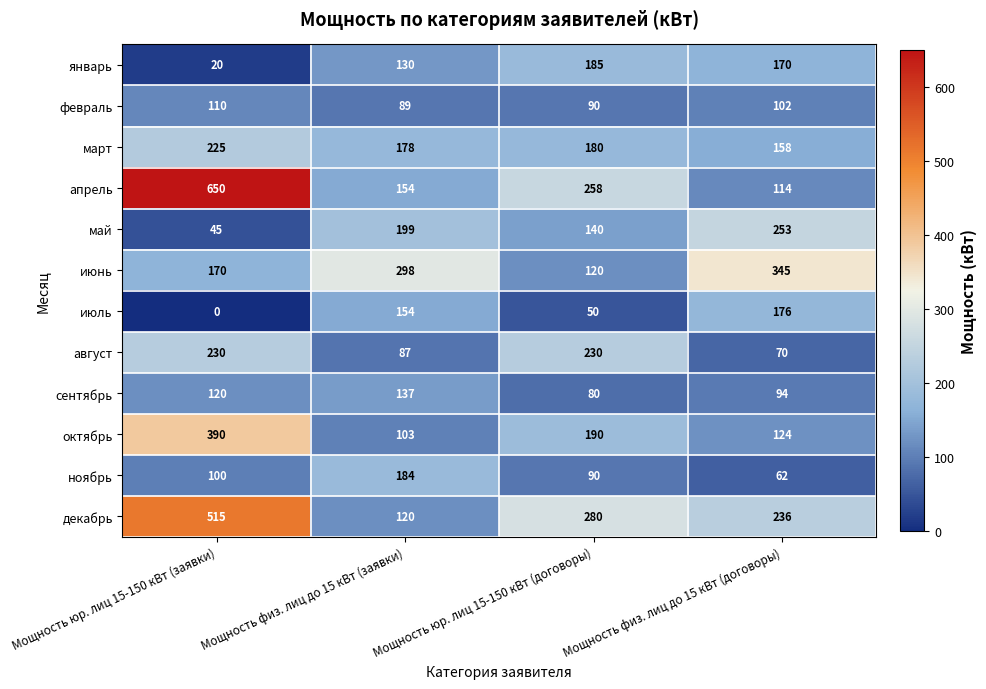

The май series shows 253 at Мощность физ. лиц до 15 кВт (договоры). True or false?

True